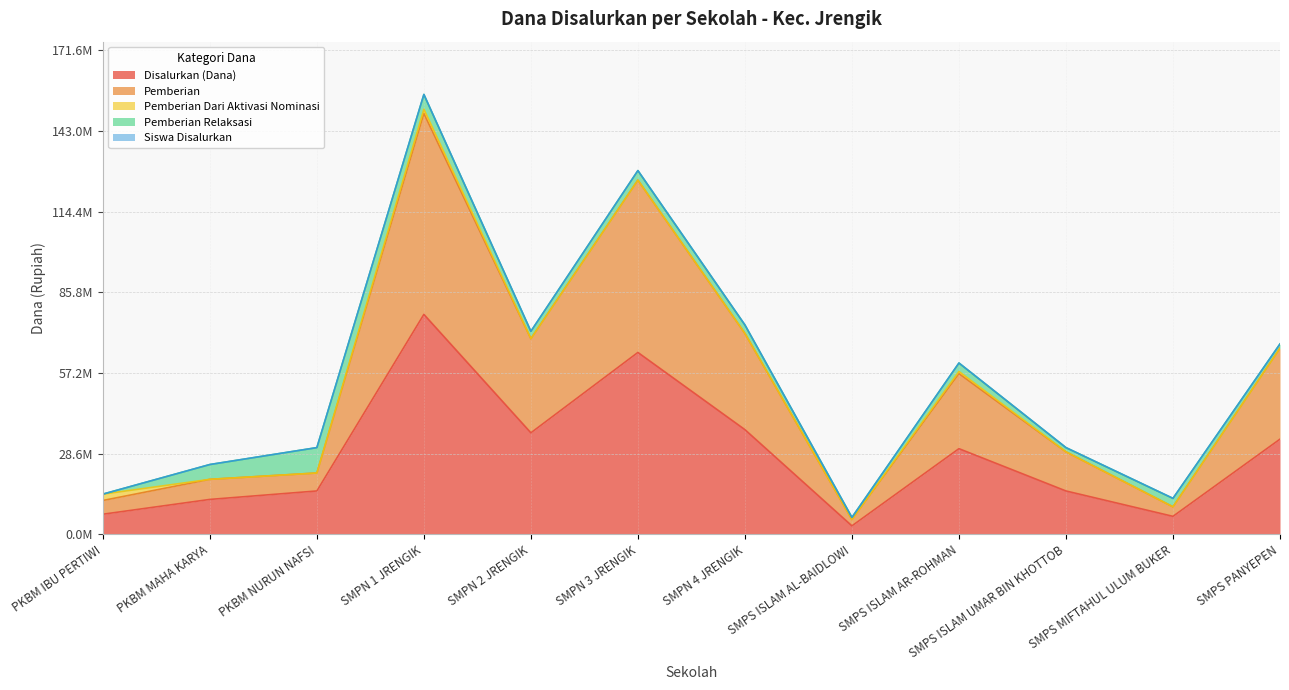

What is the approximate value of Siswa Disalurkan at PKBM MAHA KARYA, to the nearest 10?

24750020